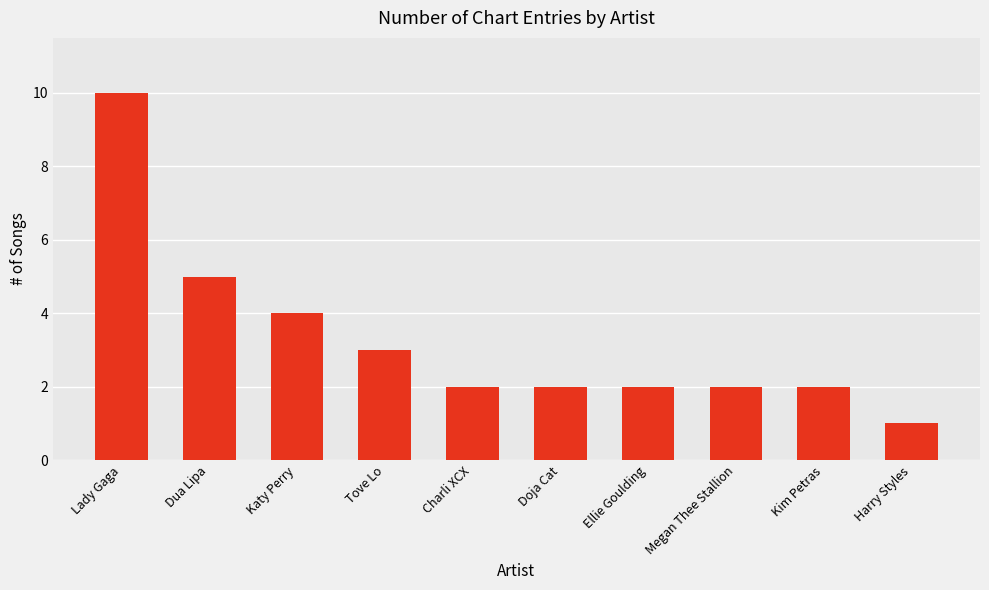

What is the difference between the maximum and minimum values?

9